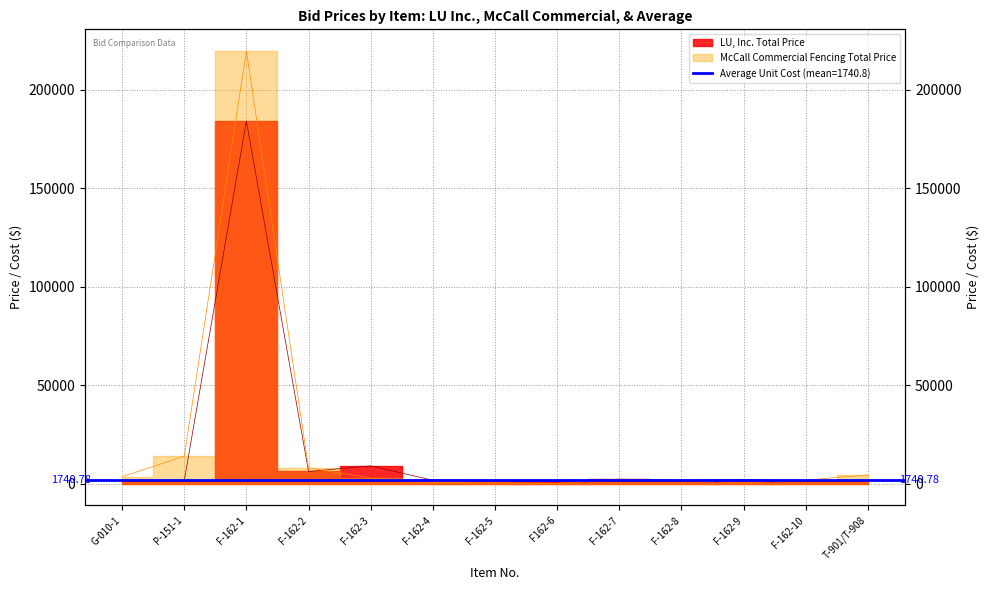

Which series changed the most between F-162-3 and F162-6?

LU, Inc. Total Price